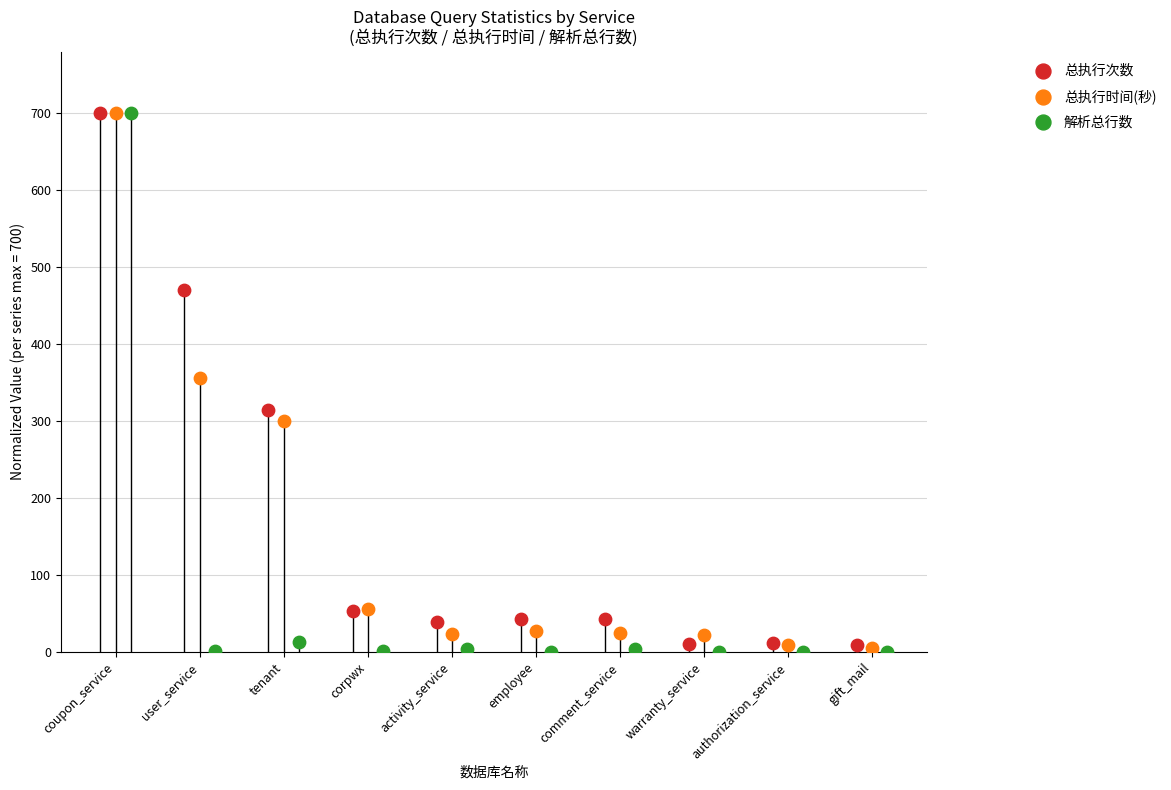

Which series has the widest spread of Y values?

解析总行数